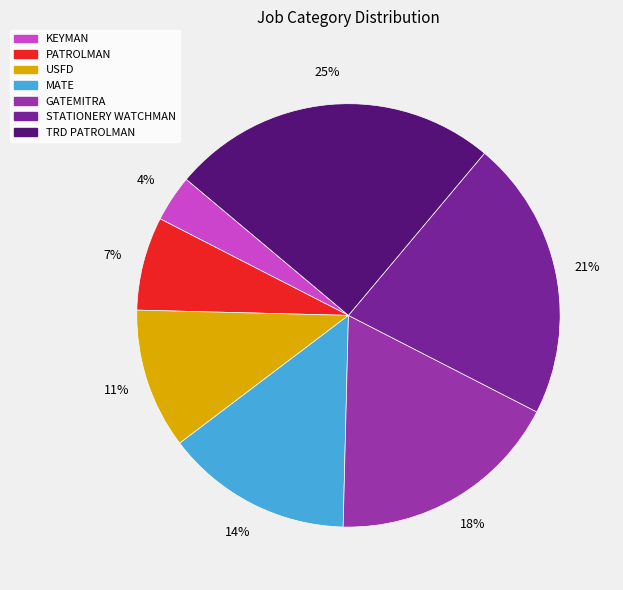

Does any single category account for the majority?

No